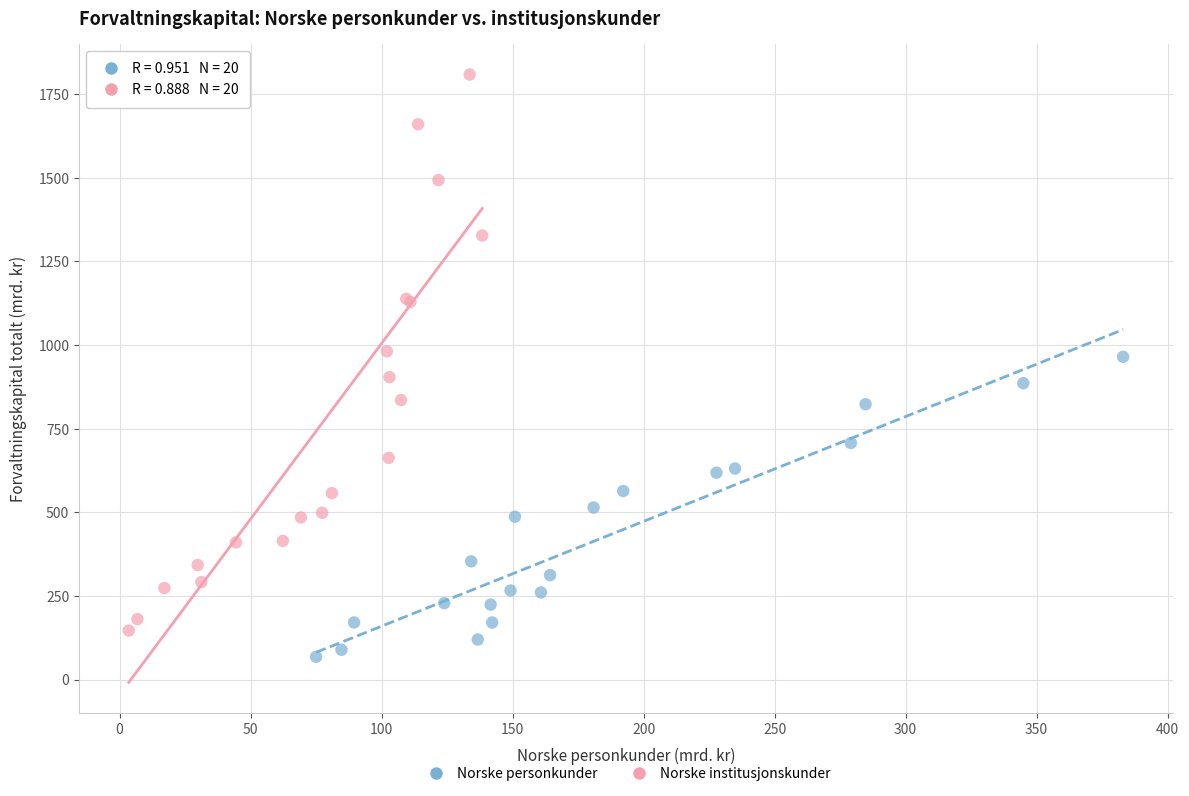

What are all the series names shown in the legend?

Norske personkunder, Norske institusjonskunder